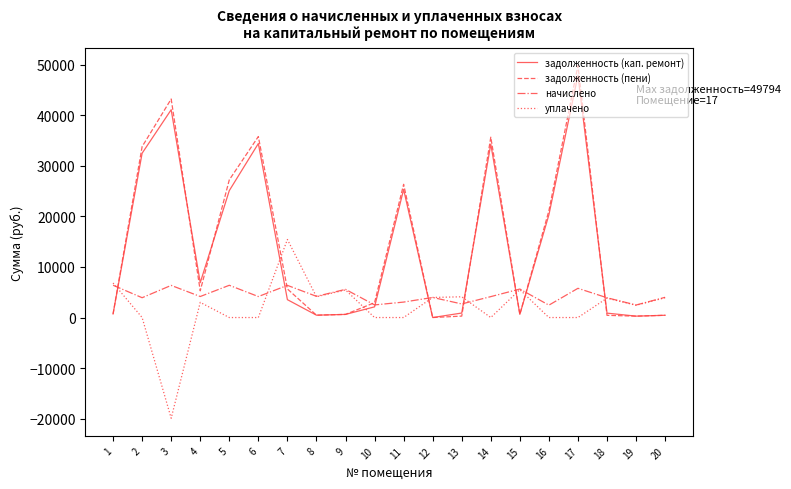

How many interior local peaks does the начислено series have?

7